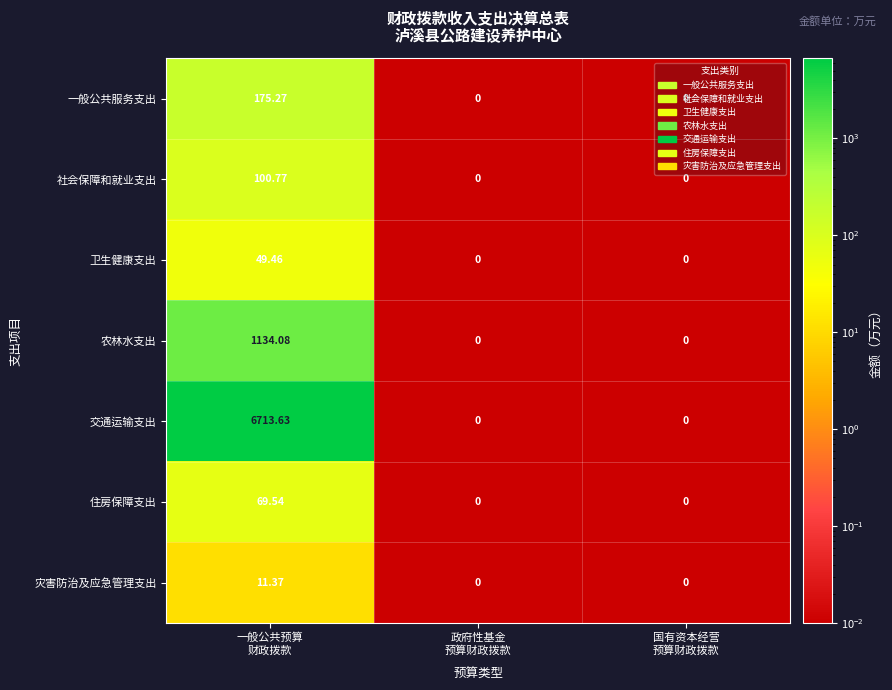

At how many categories does at least one series exceed 5800?

1